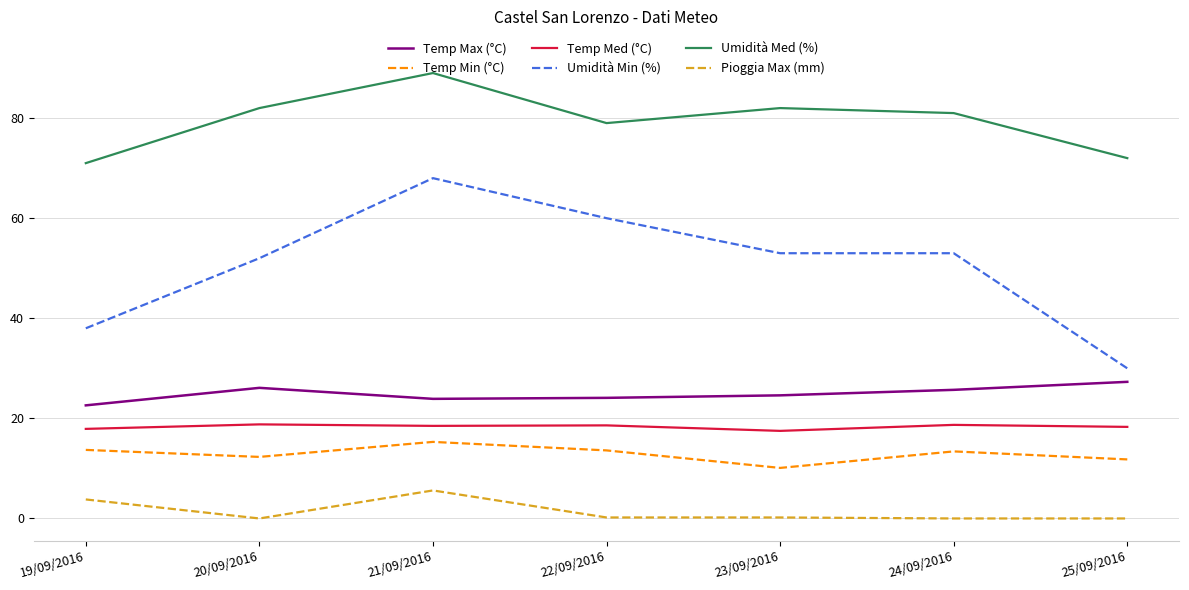

True or false: Umidità Med (%) has a value of 82.0 at 23/09/2016.

True